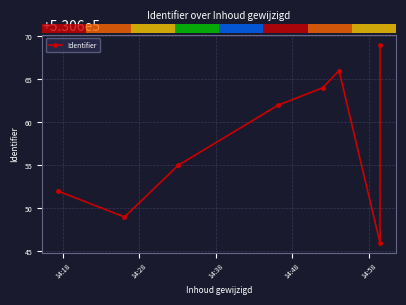

Between 14:48 and 14:18, which is larger?

14:48